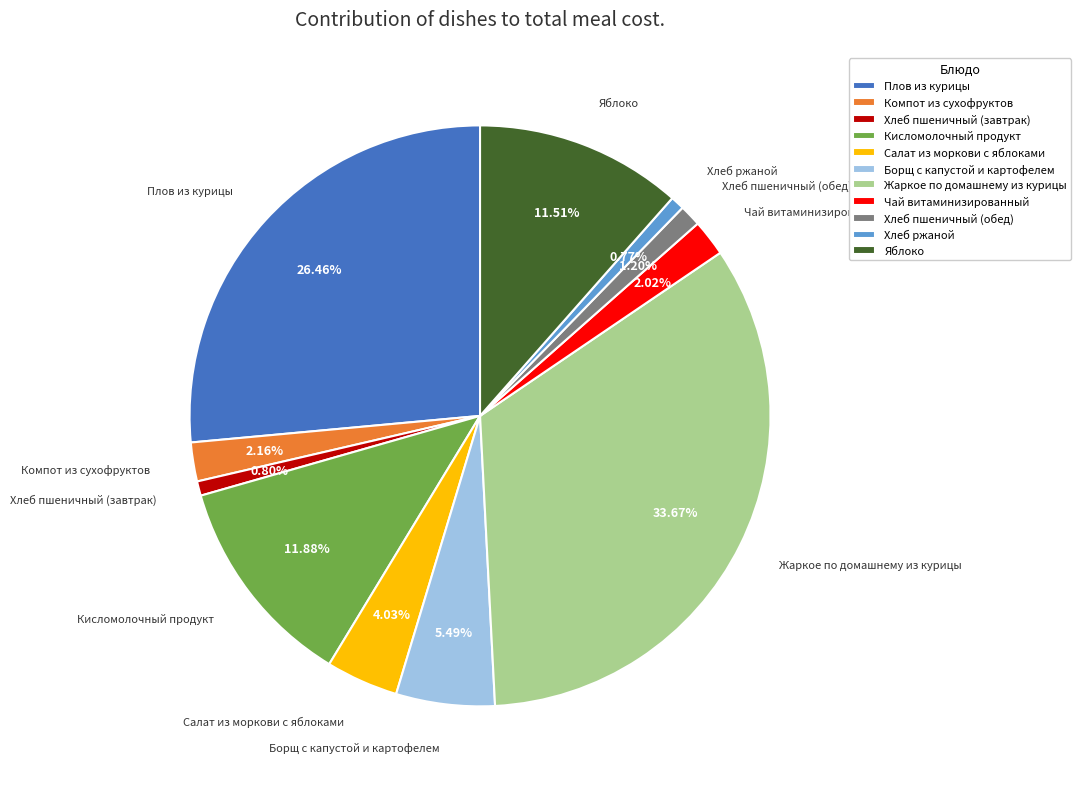

Between Жаркое по домашнему из курицы and Плов из курицы, which is larger?

Жаркое по домашнему из курицы